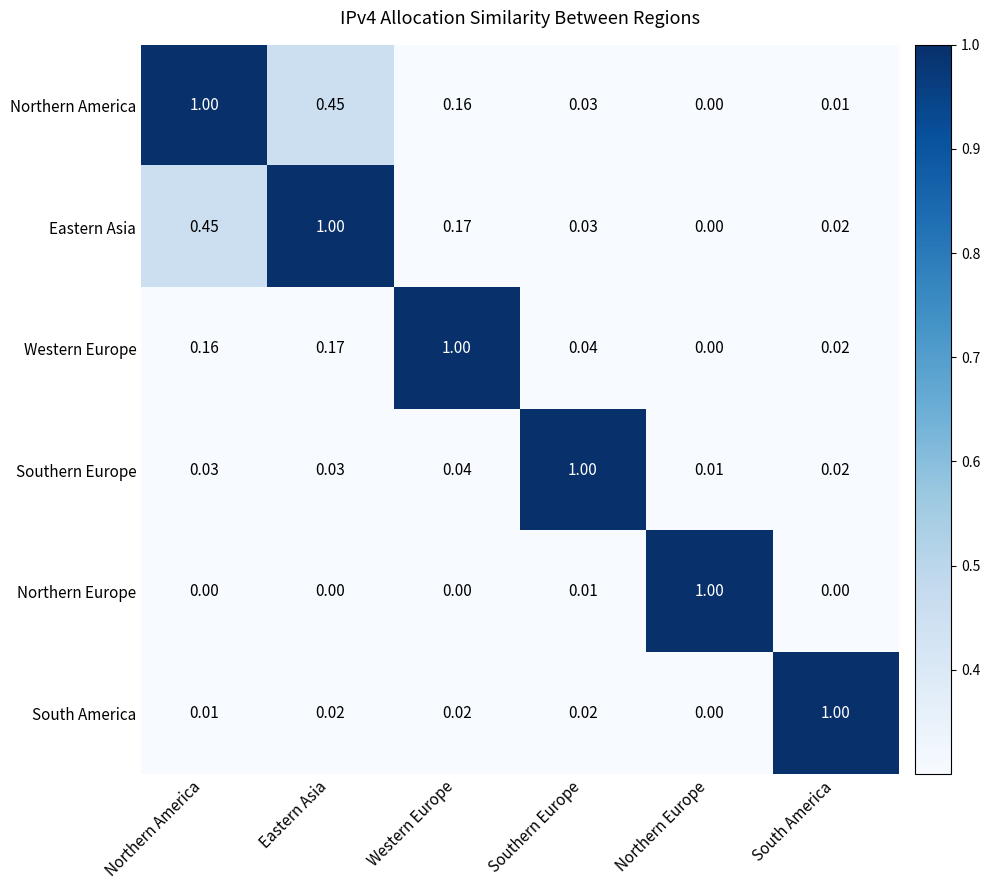

Rank the categories by Eastern Asia value from lowest to highest.

Northern Europe, South America, Southern Europe, Western Europe, Northern America, Eastern Asia